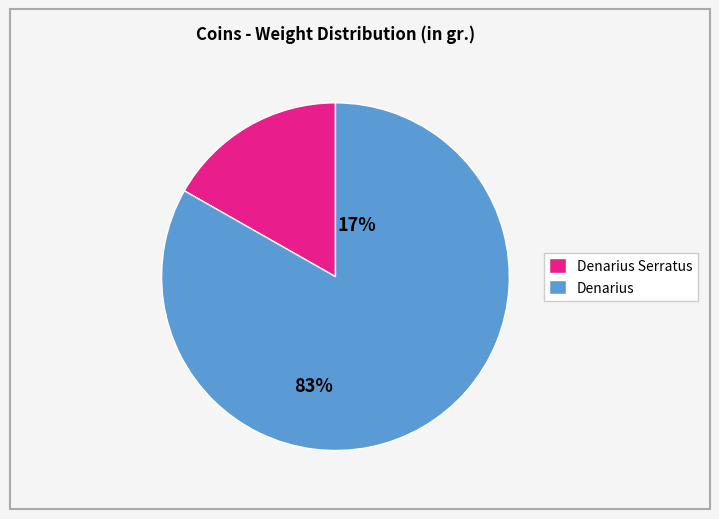

Does any single category account for the majority?

Yes